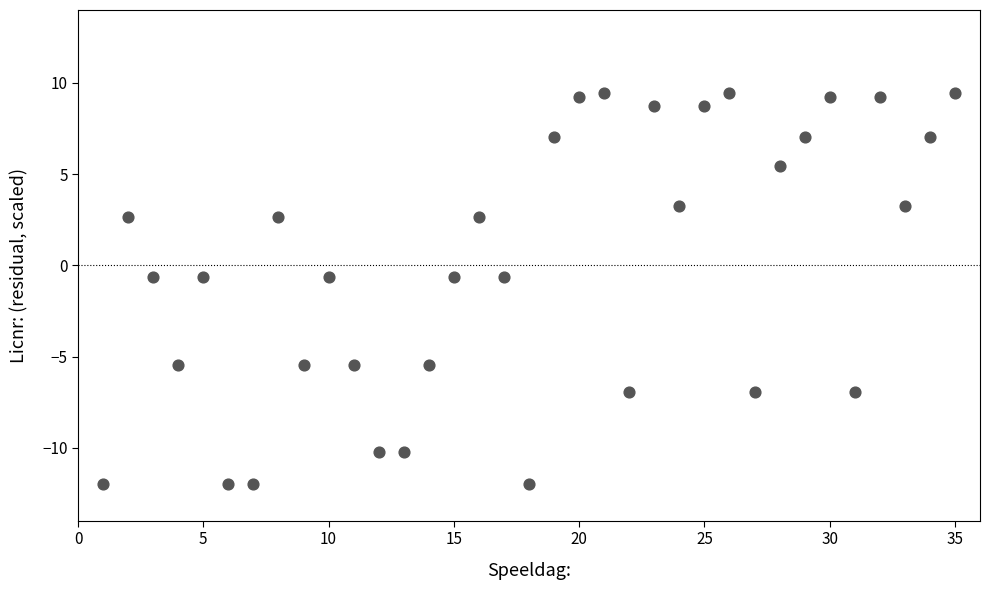

What is the range of X values (max minus min)?

34.0